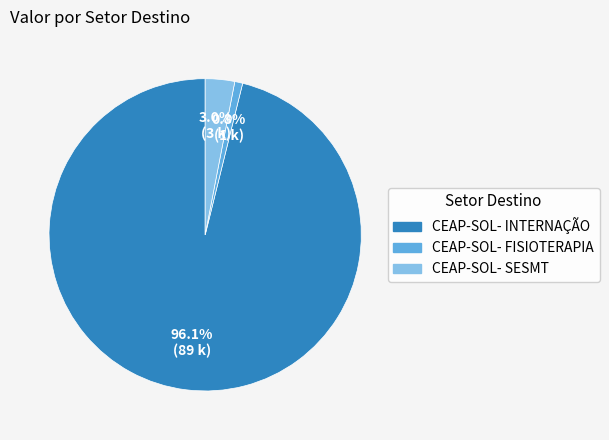

Is there any slice that represents more than half of the pie?

Yes